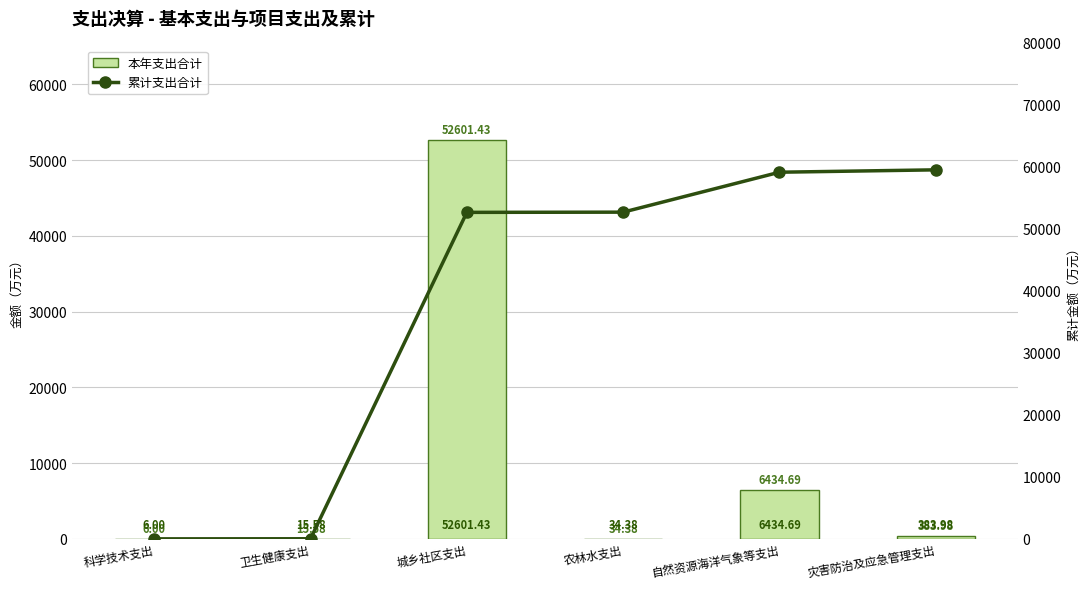

What is the label of the 1st bar from the right?

灾害防治及应急管理支出